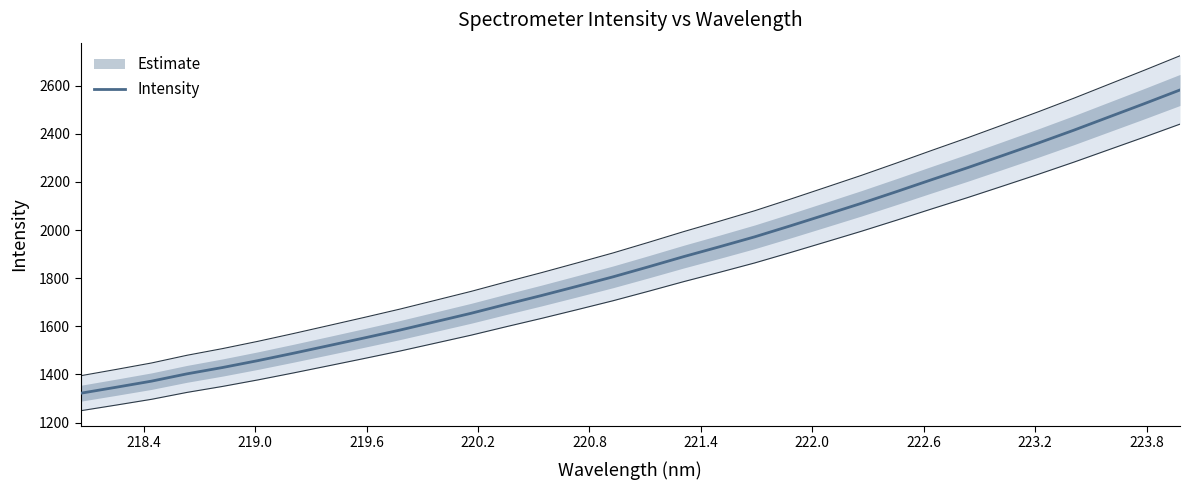

What is the highest value of the Intensity series?

2581.9